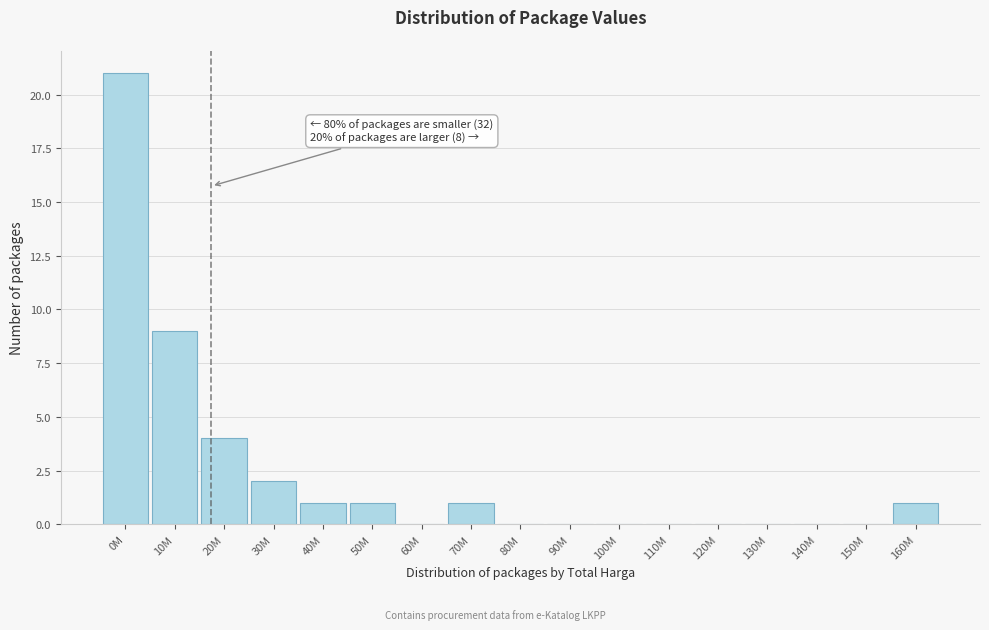

Reading right to left, extract all data points from this chart.

160M=1	150M=0	140M=0	130M=0	120M=0	110M=0	100M=0	90M=0	80M=0	70M=1	60M=0	50M=1	40M=1	30M=2	20M=4	10M=9	0M=21